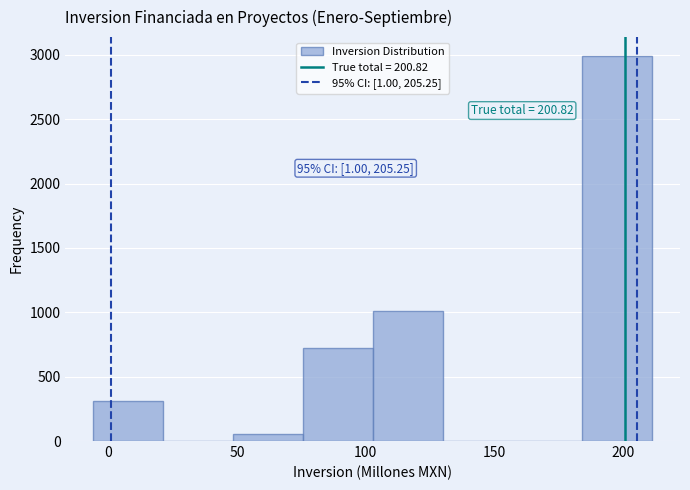

Which range on the x-axis has the tallest bar?

185 to 210